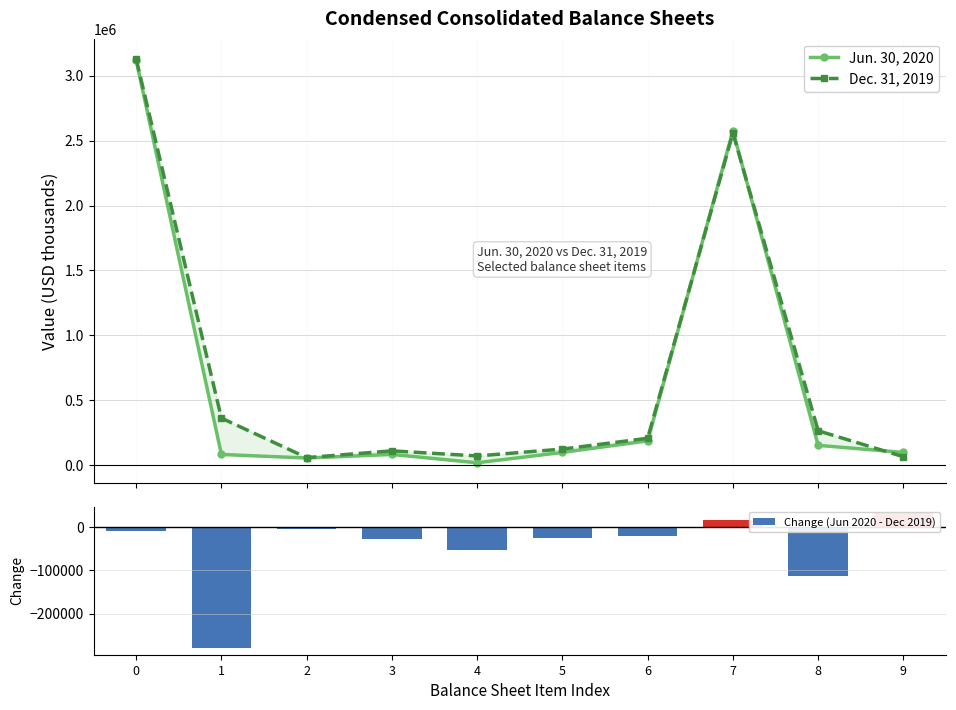

How many data points in Dec. 31, 2019 are less than 207113?

5